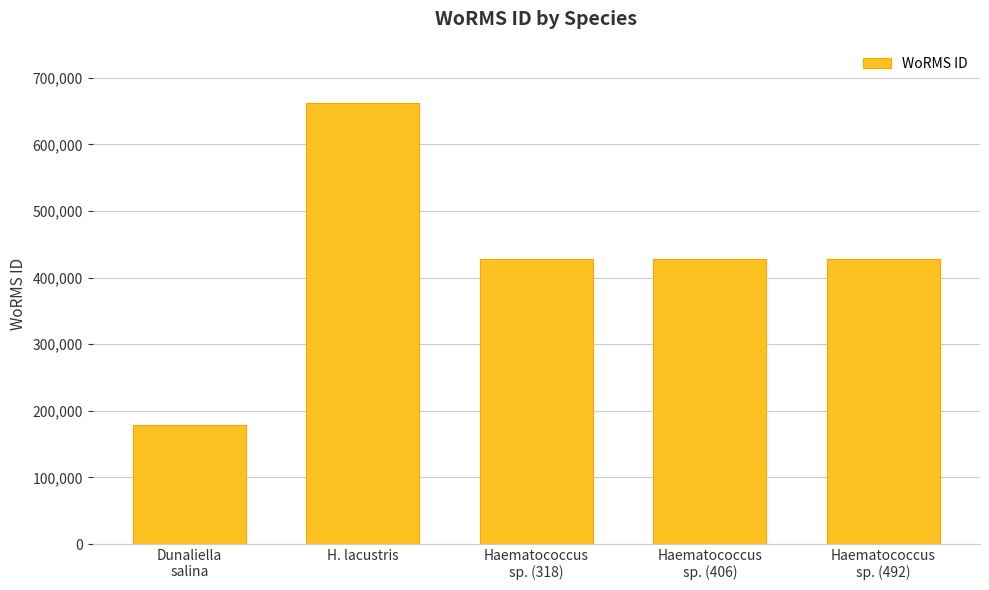

Reading right to left, transcribe all the data shown in this chart.

Haematococcus
sp. (492)=428522	Haematococcus
sp. (406)=428522	Haematococcus
sp. (318)=428522	H. lacustris=661559	Dunaliella
salina=178972